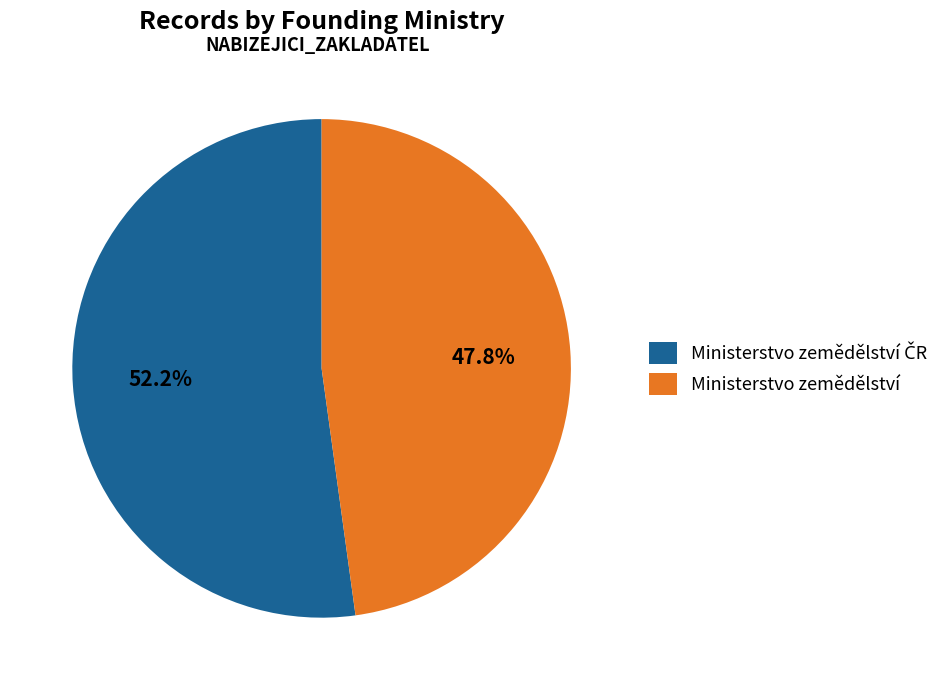

Does Ministerstvo zemědělství account for over 50% of the chart?

No